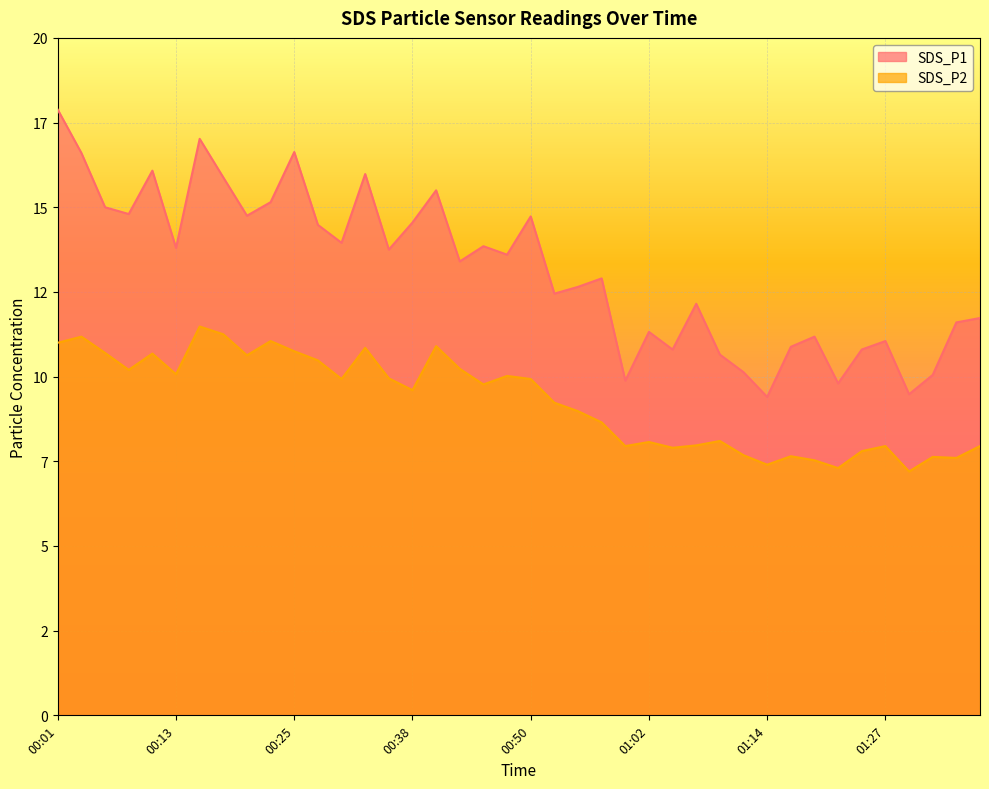

Is the value of SDS_P2 at 00:35 greater than the value of SDS_P1 at 00:38?

No